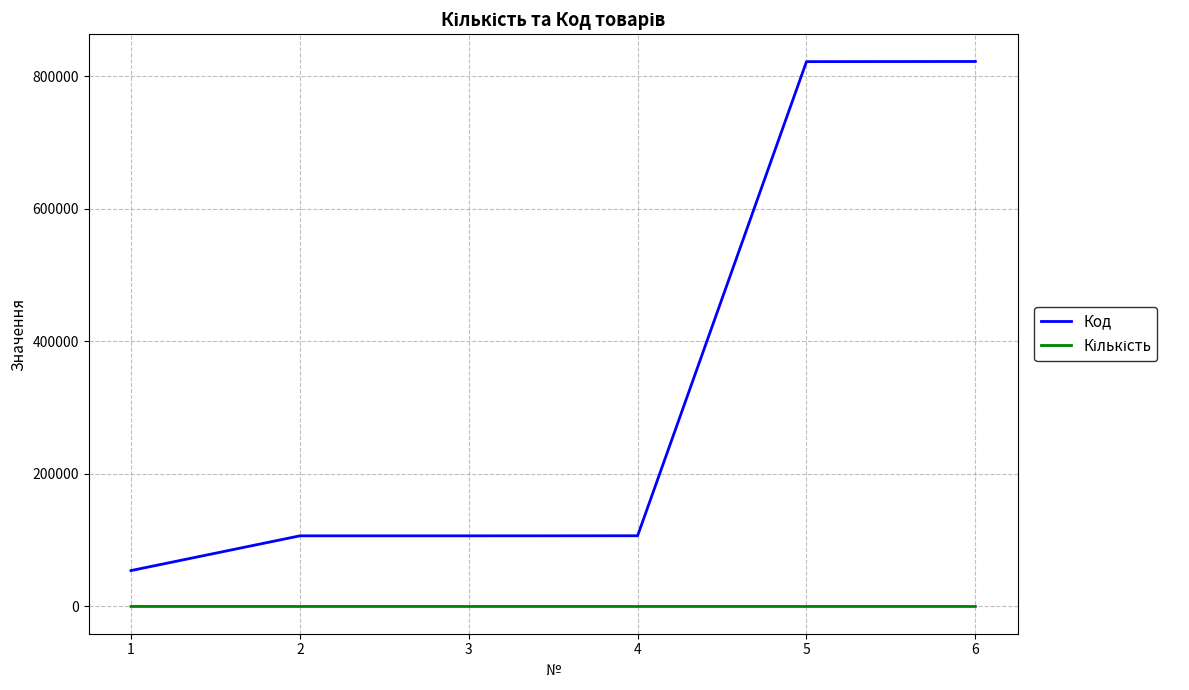

What is the greatest value displayed?

822205